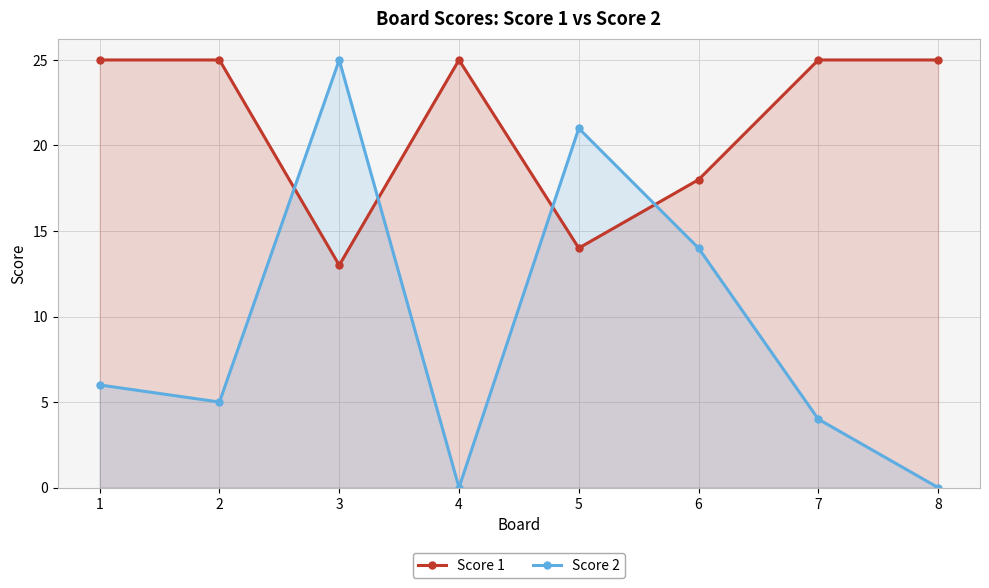

Count the number of data series in this chart.

2